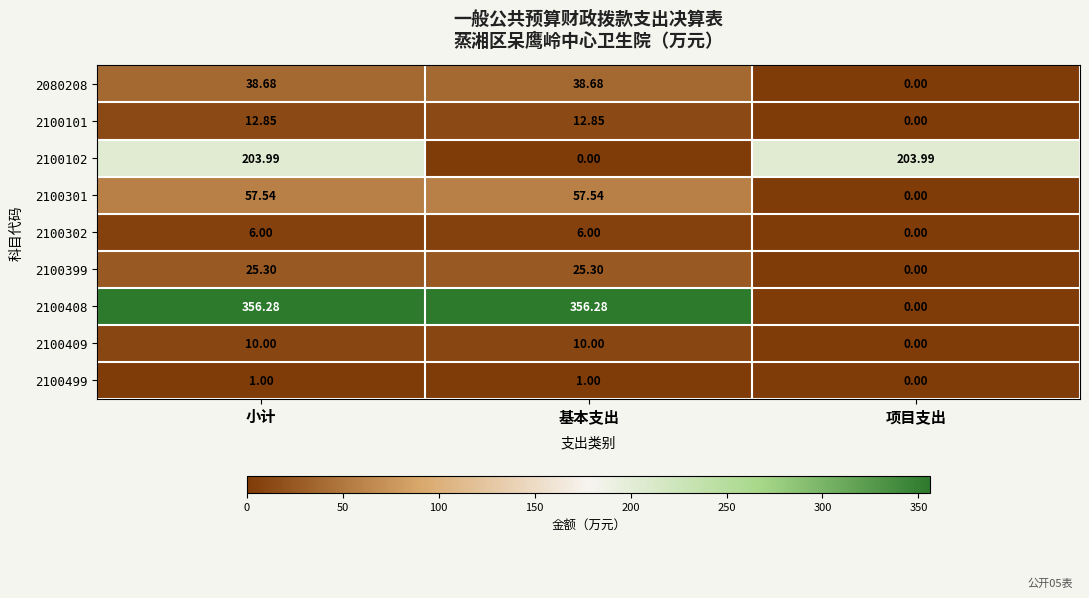

Which series changed the most between 小计 and 项目支出?

2100408